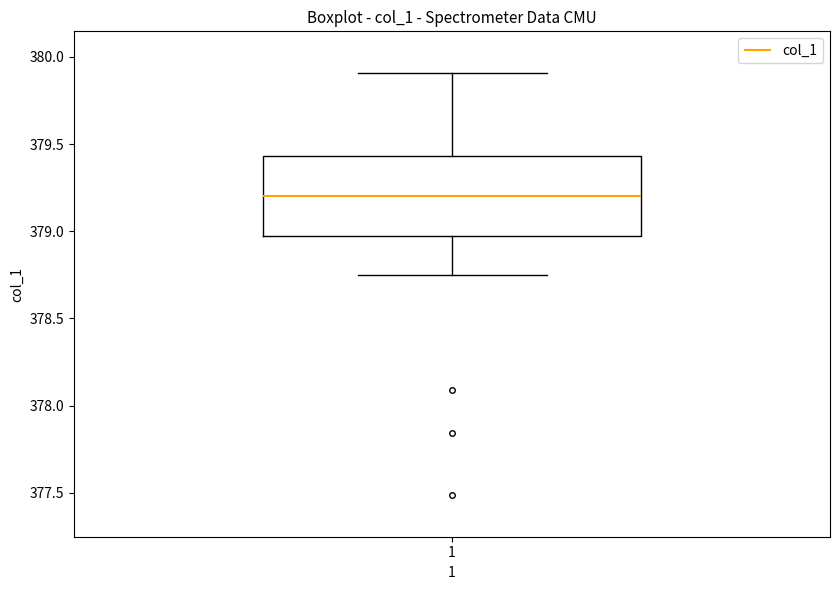

Where does the lower whisker of the box at x = 1 end on the y-axis? The values are not printed on the chart, so give them approximately, as read against the axis.

378.75